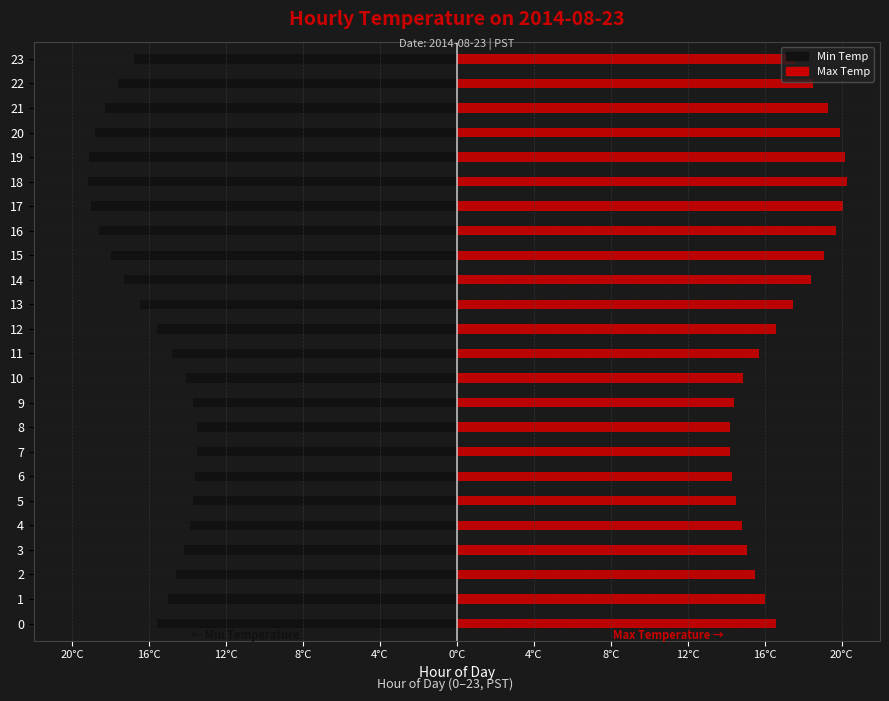

How many bars are there in total?

48